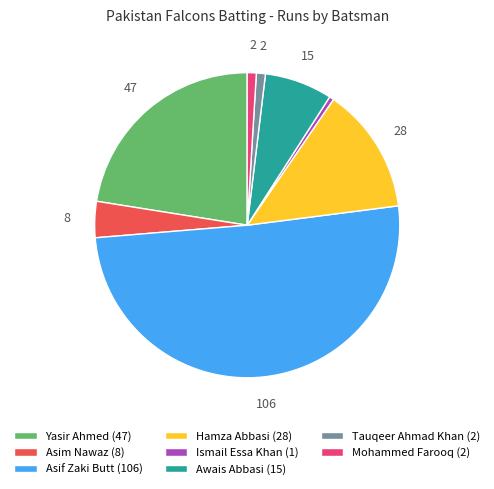

Which category accounts for the majority?

Asif Zaki Butt (106)